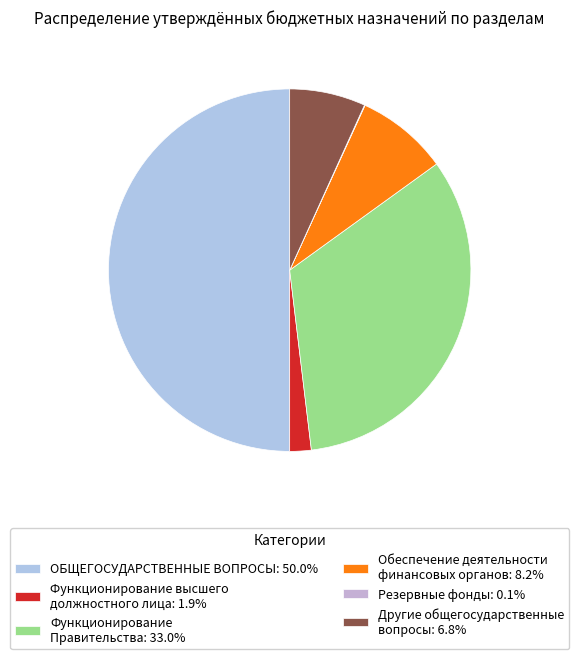

Which category has the biggest portion of the pie?

ОБЩЕГОСУДАРСТВЕННЫЕ ВОПРОСЫ